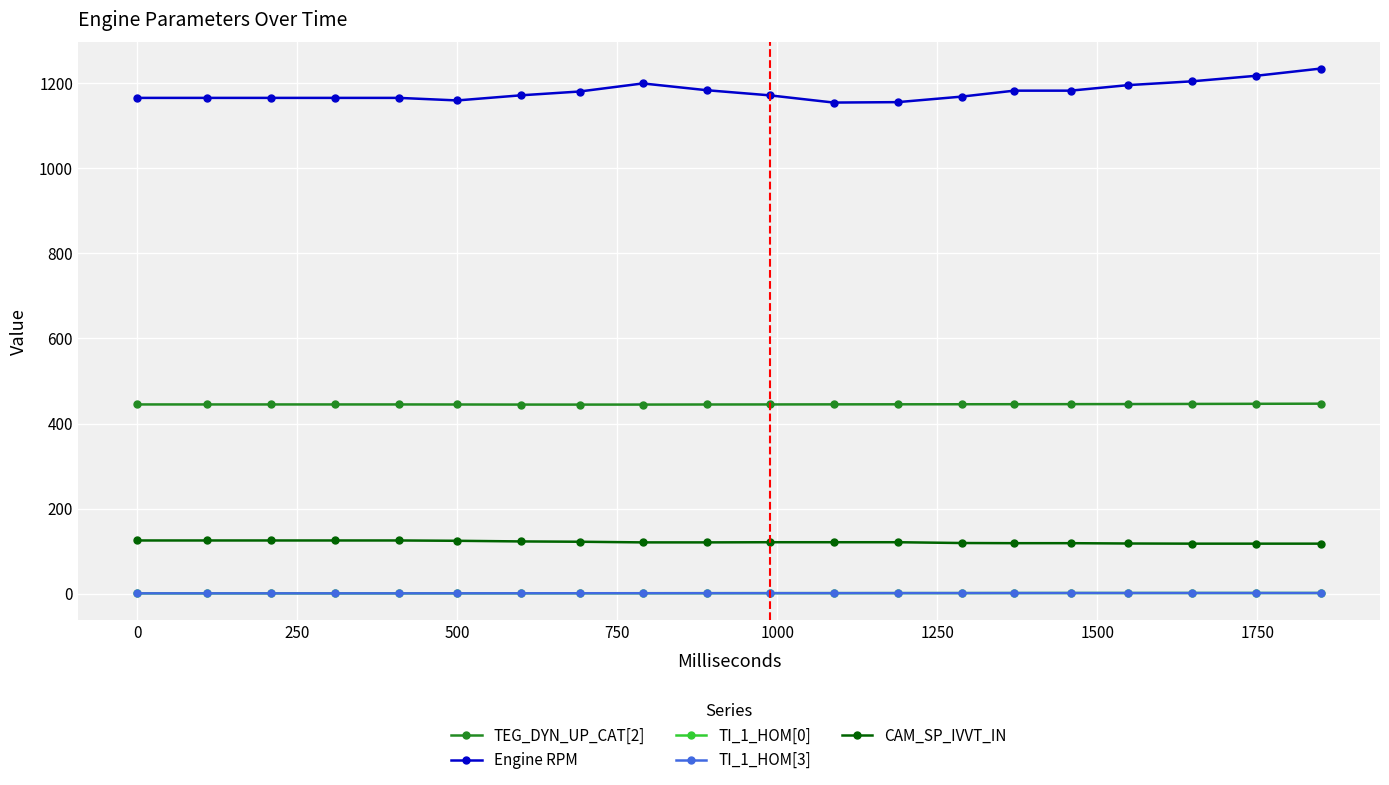

Which series has the largest total across all categories?

Engine RPM